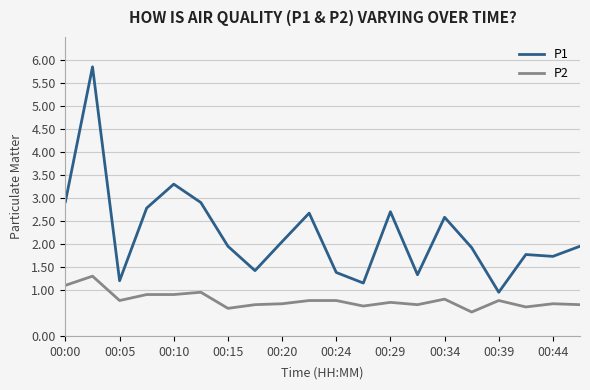

What are all the series names shown in the legend?

P1, P2